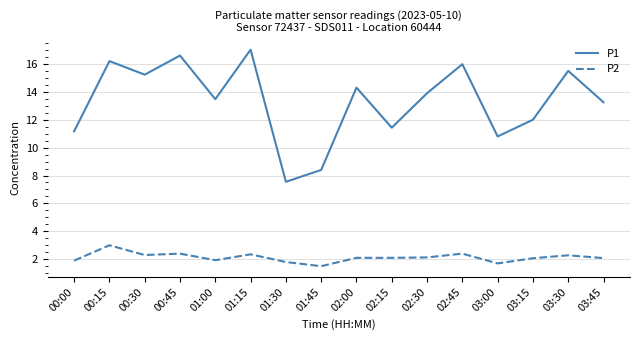

What position from the right is 01:15?

11